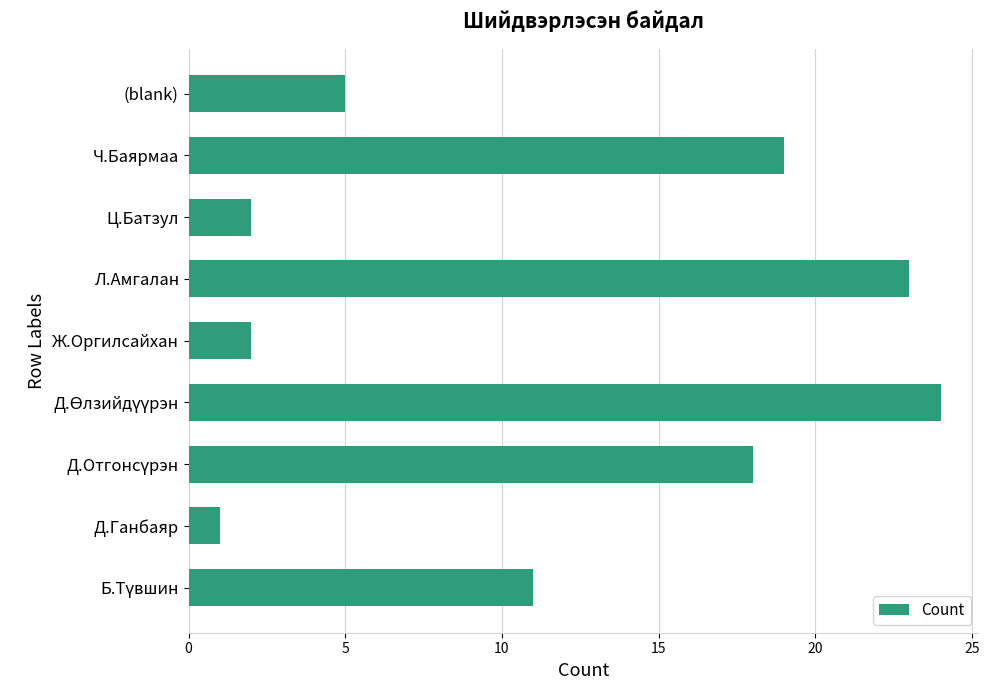

What is the ratio of the value at Л.Амгалан to the value at Ч.Баярмаа?

1.2